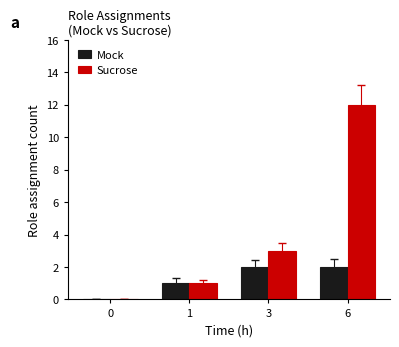

Is it true that Mock equals 1 at 0?

False